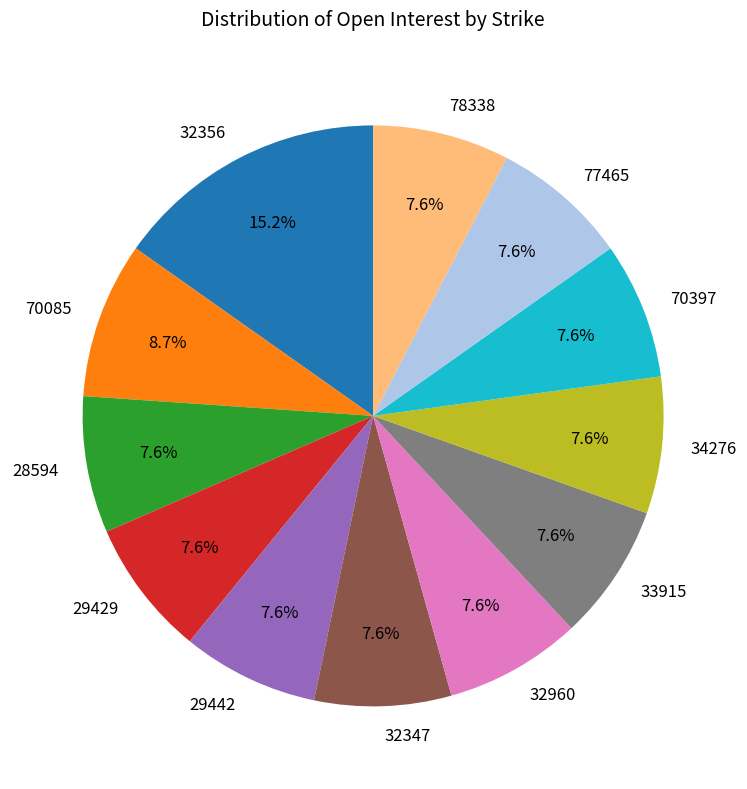

To the nearest percent, what is the combined percentage of 70397 and 33915?

15%